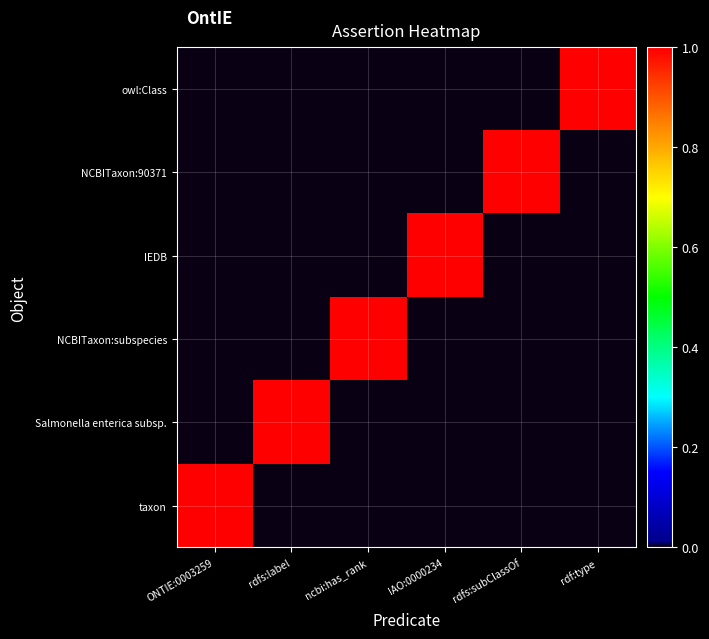

At how many categories does at least one series exceed 0?

6